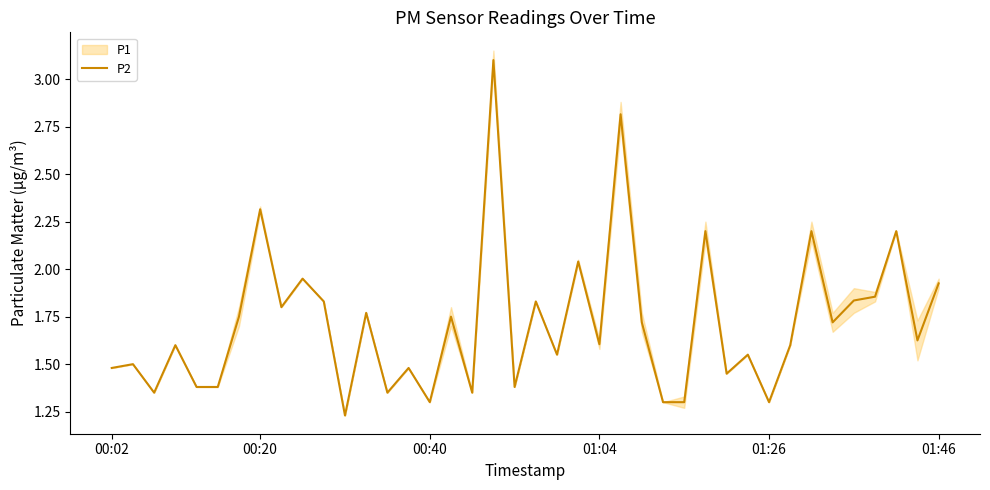

Is it true that P2 equals 2.8 at 01:46?

False